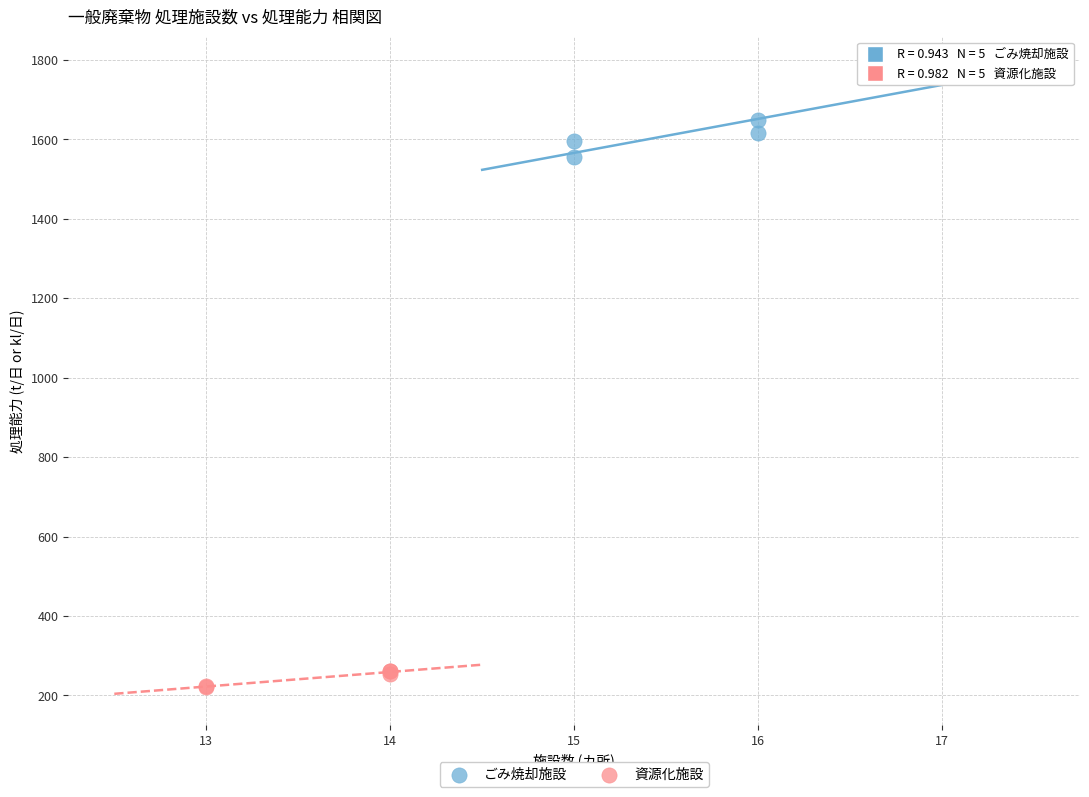

Which series has the largest Y range (max minus min)?

ごみ焼却施設